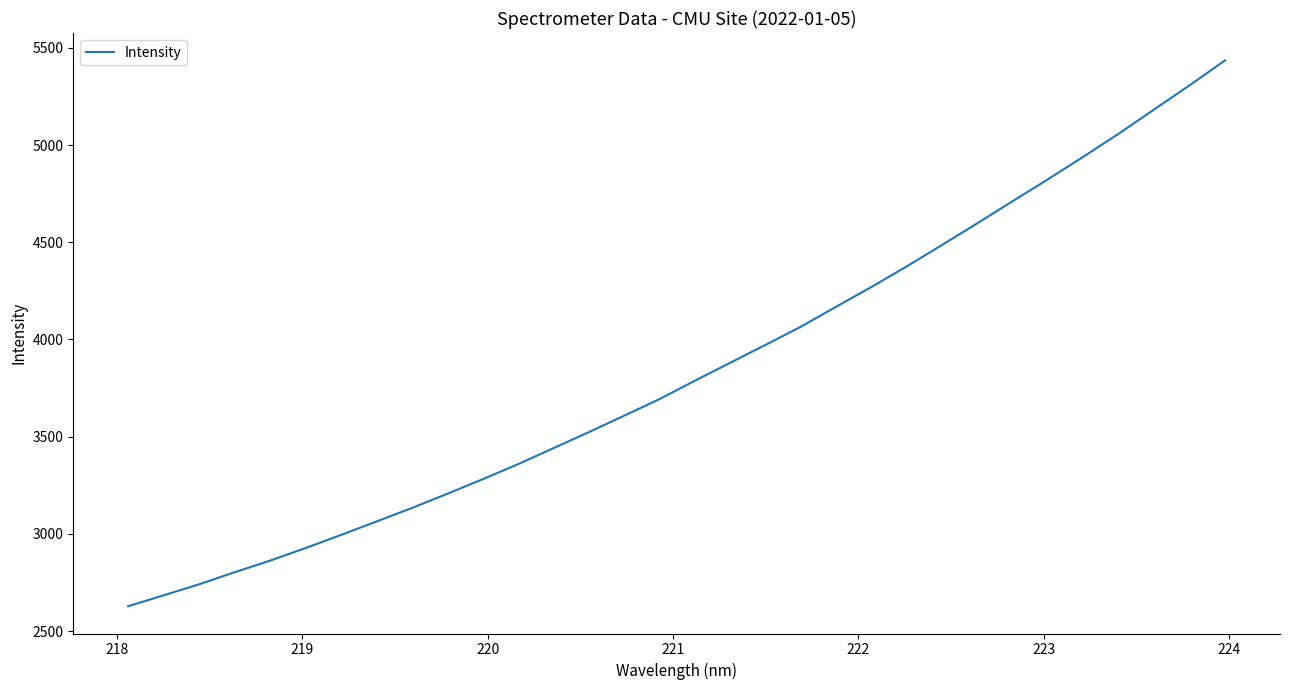

What is the greatest value displayed?

5436.1